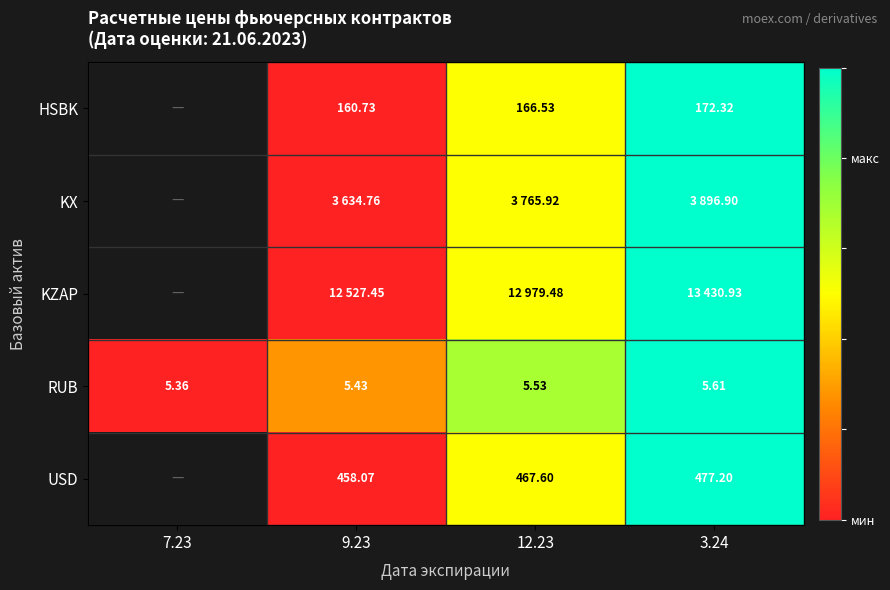

What is the total value across all series at 3.24?

5.0